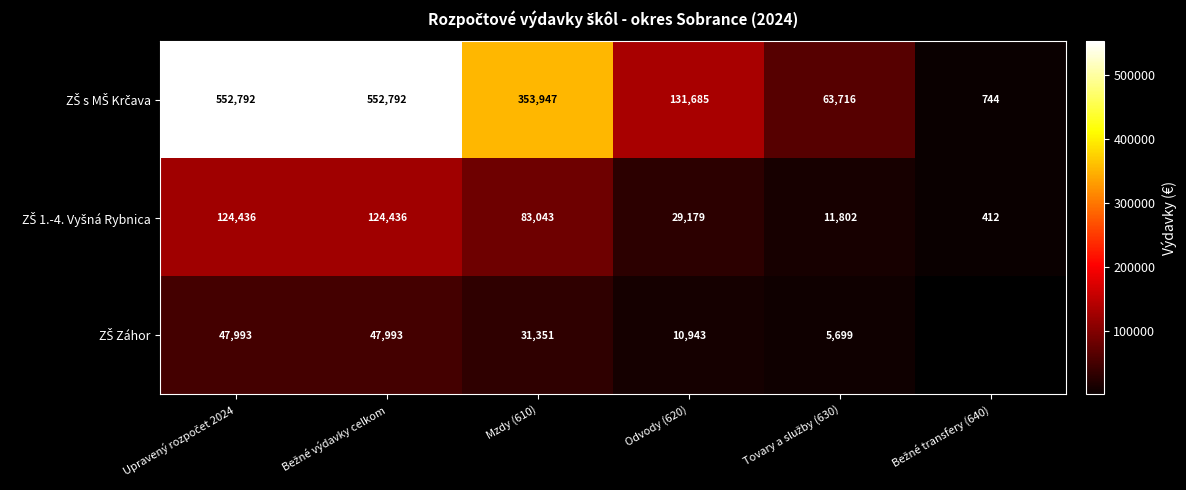

What is the total value across all series at Mzdy (610)?

468341